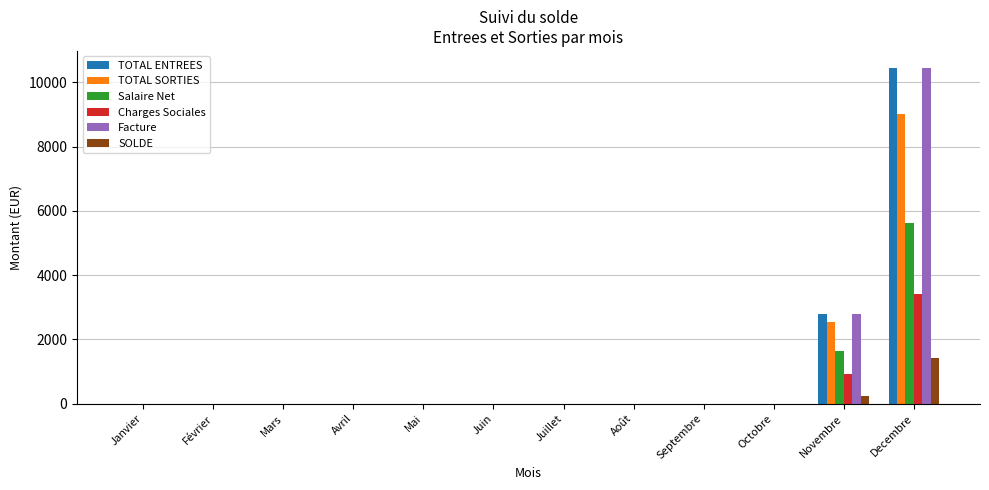

Is it true that Charges Sociales equals 3404.6 at Decembre?

True